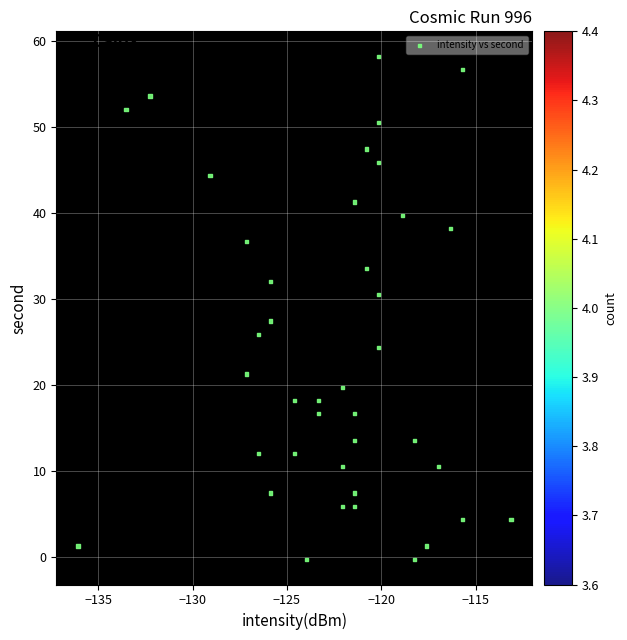

What is the range of X values (max minus min)?

23.0